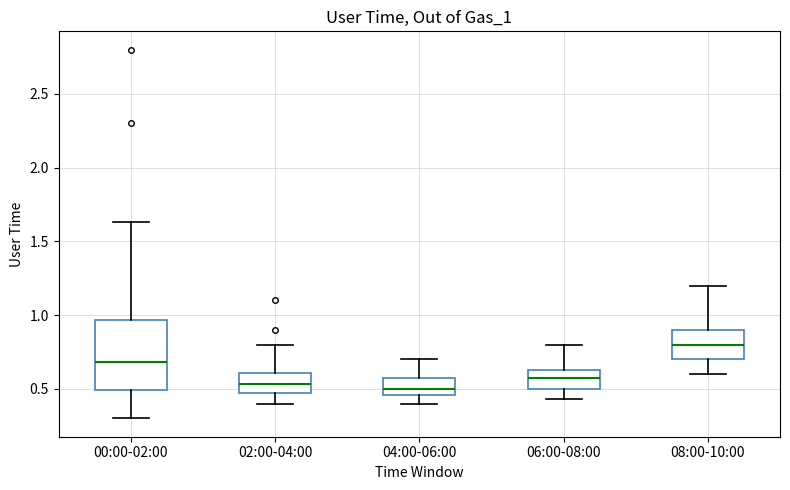

Reading left to right, transcribe this box plot: for each box, give where its median line is, the range the box spans, and where its two whiskers end, as read against the y-axis. The values are not printed on the chart, so give them approximately, as read against the axis.

00:00-02:00: median 0.70, box 0.50 to 0.95, whiskers 0.30 to 1.65
02:00-04:00: median 0.55, box 0.45 to 0.60, whiskers 0.40 to 0.80
04:00-06:00: median 0.50, box 0.45 to 0.55, whiskers 0.40 to 0.70
06:00-08:00: median 0.55, box 0.50 to 0.65, whiskers 0.45 to 0.80
08:00-10:00: median 0.80, box 0.70 to 0.90, whiskers 0.60 to 1.20